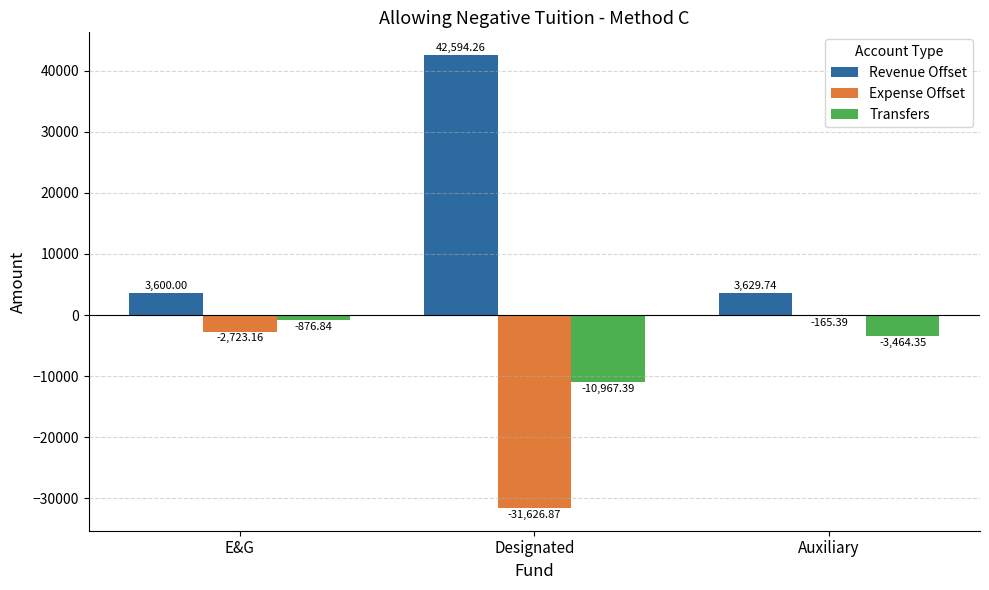

Which label corresponds to the largest value in the chart?

Designated